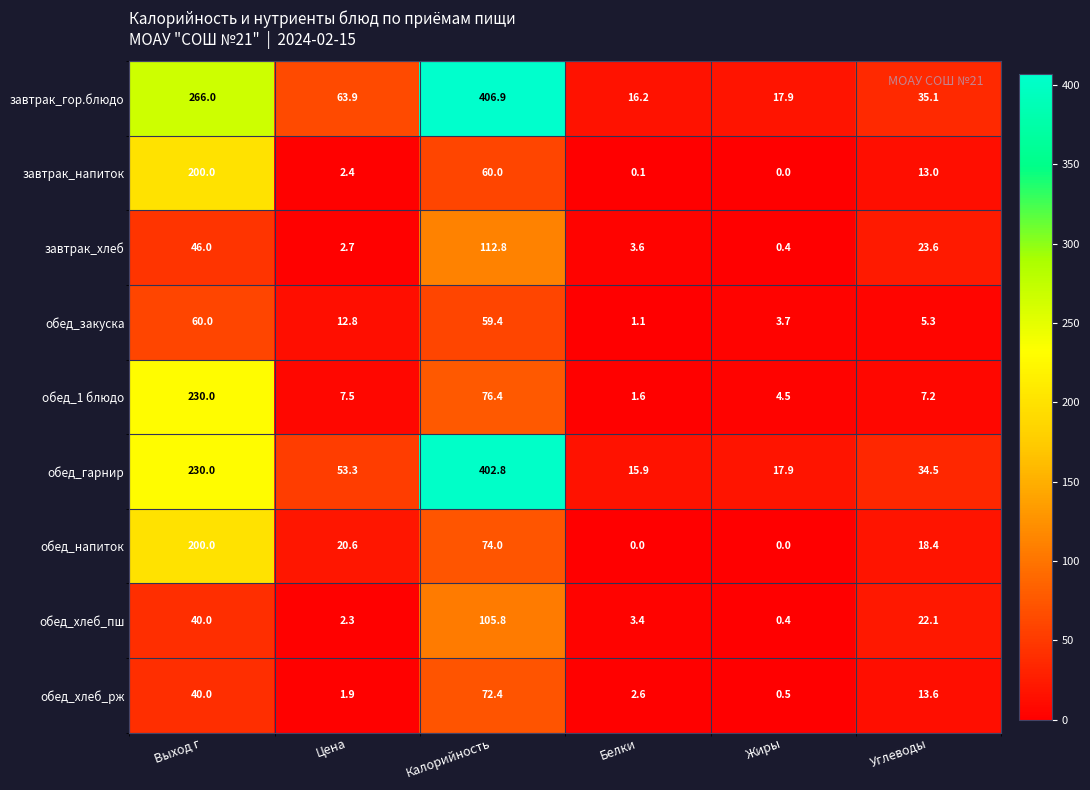

Which category has the highest value across all series?

Калорийность